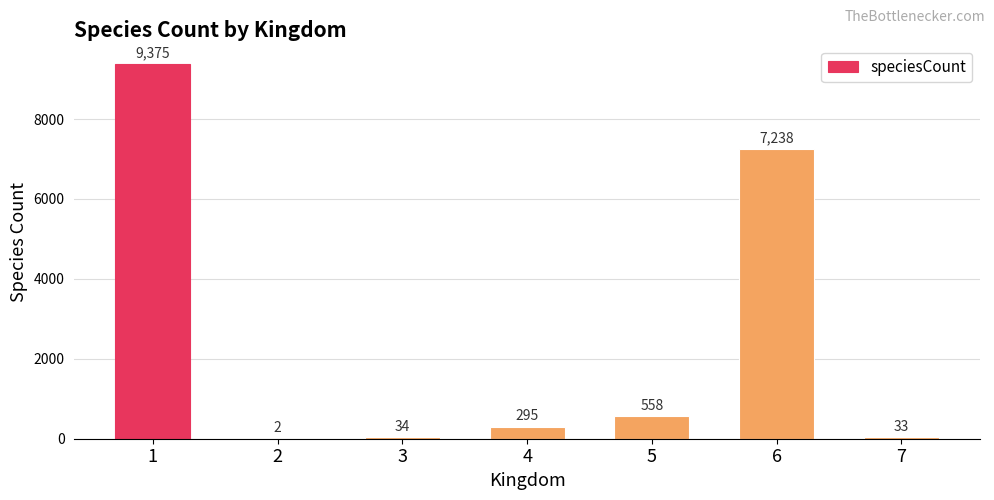

What is the greatest value displayed?

9375